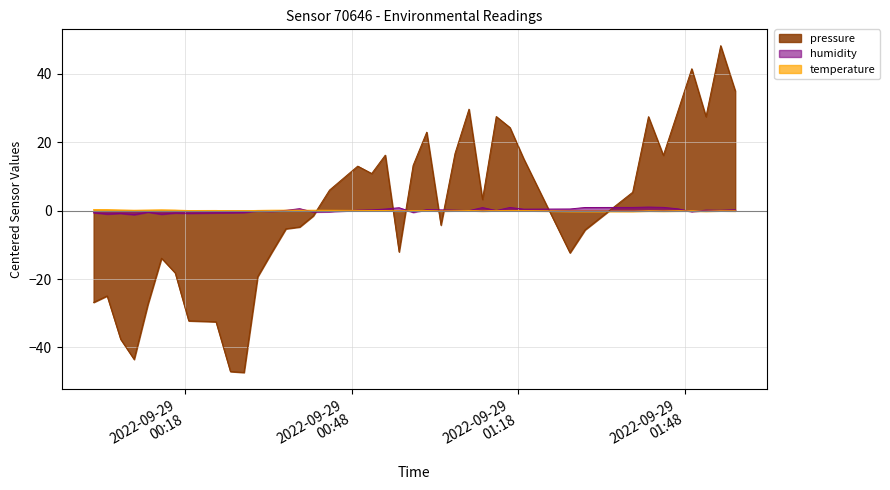

Which series has the widest spread of values?

pressure